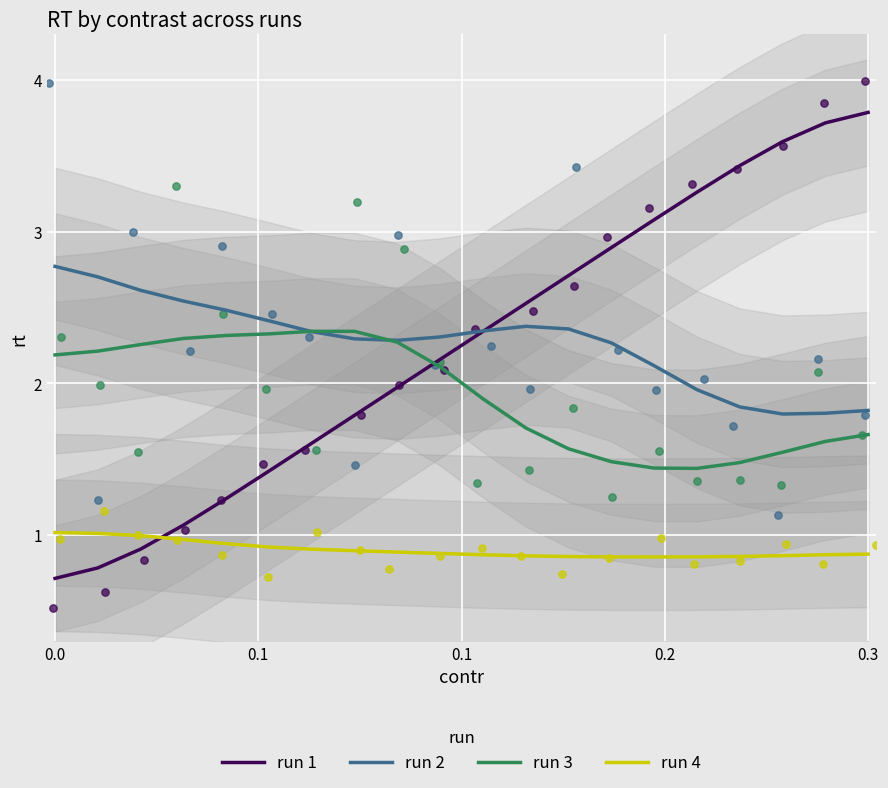

Which series reaches the maximum Y coordinate?

run 1